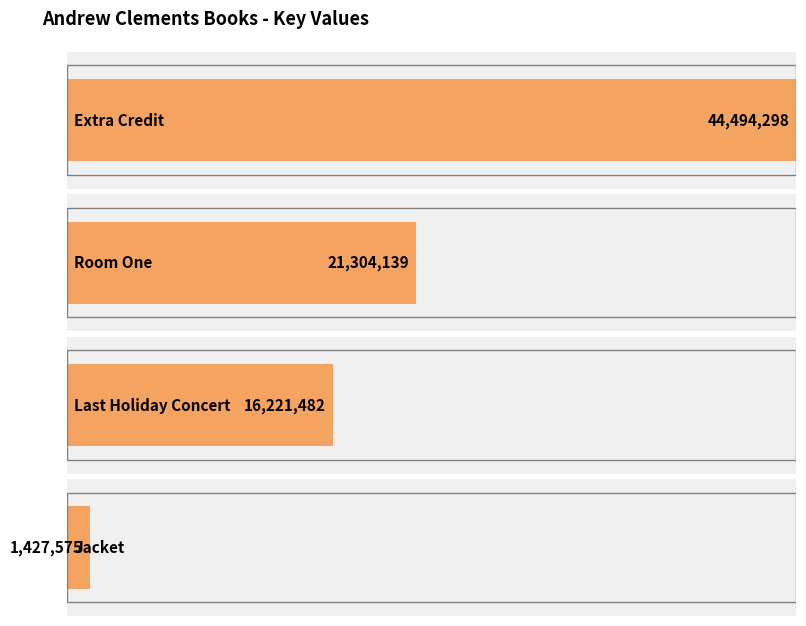

Where does the data first go above 21304139?

Extra Credit